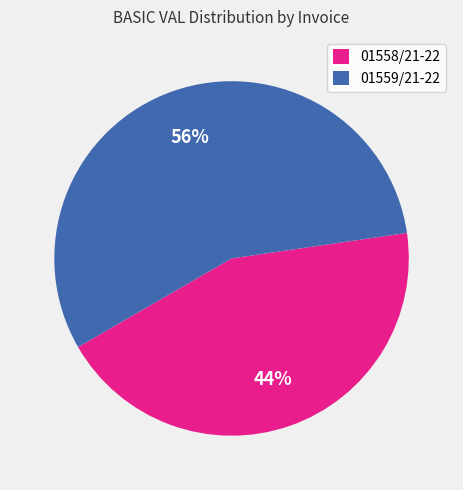

What is the smallest slice in the pie chart?

01558/21-22